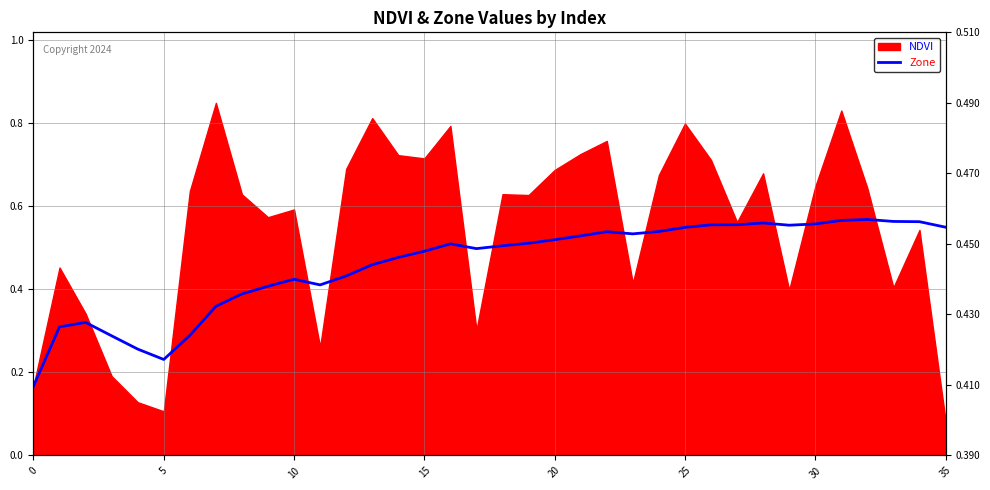

What is the label of the 19th point from the right?

17